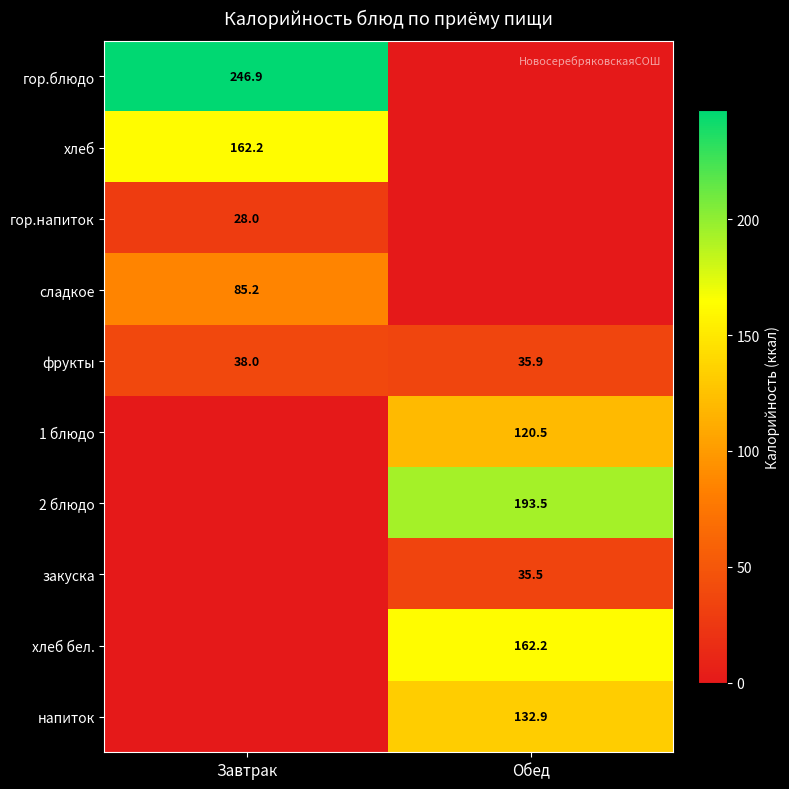

What is the average value of the фрукты series?

37.0